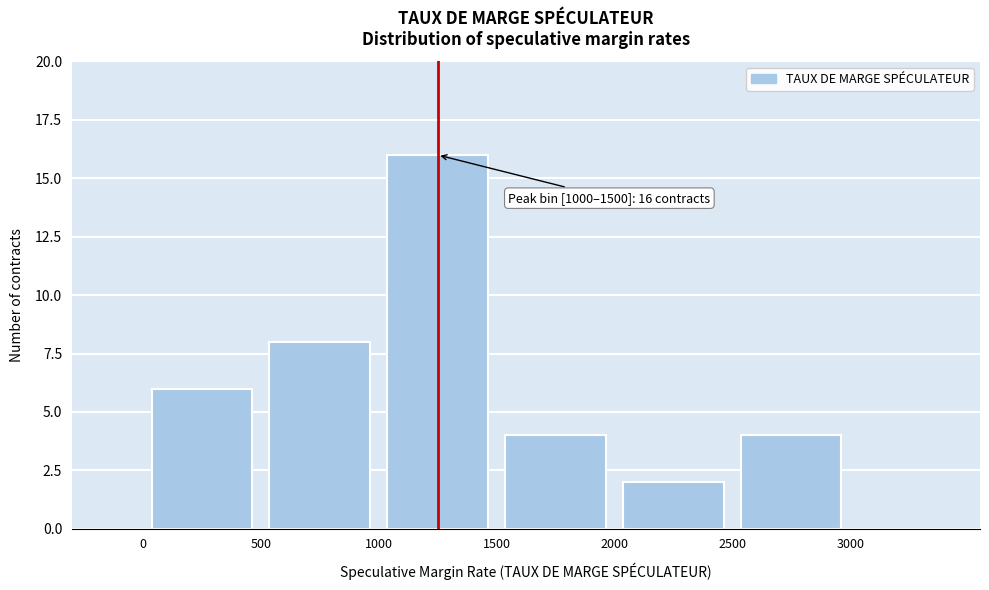

Which range on the x-axis has the tallest bar?

1000 to 1500